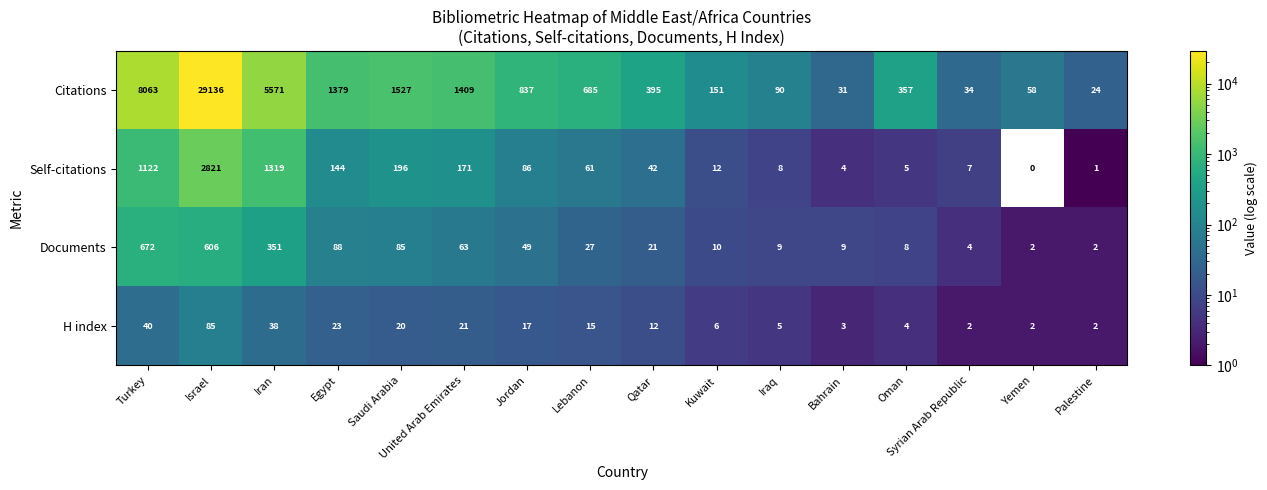

At how many categories does at least one series exceed 8077?

1